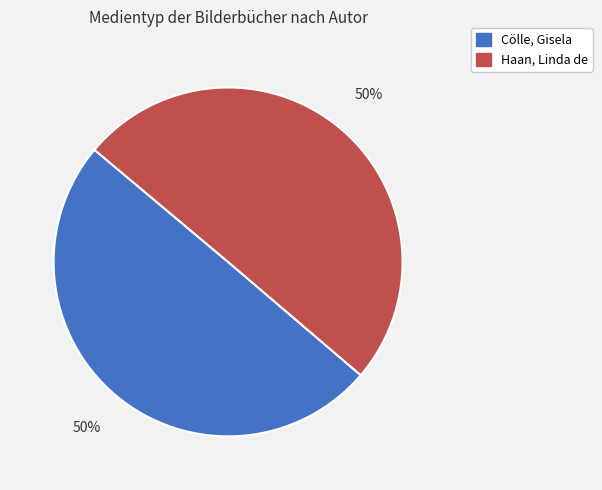

The Haan, Linda de slice represents 50% of the pie. True or false?

True